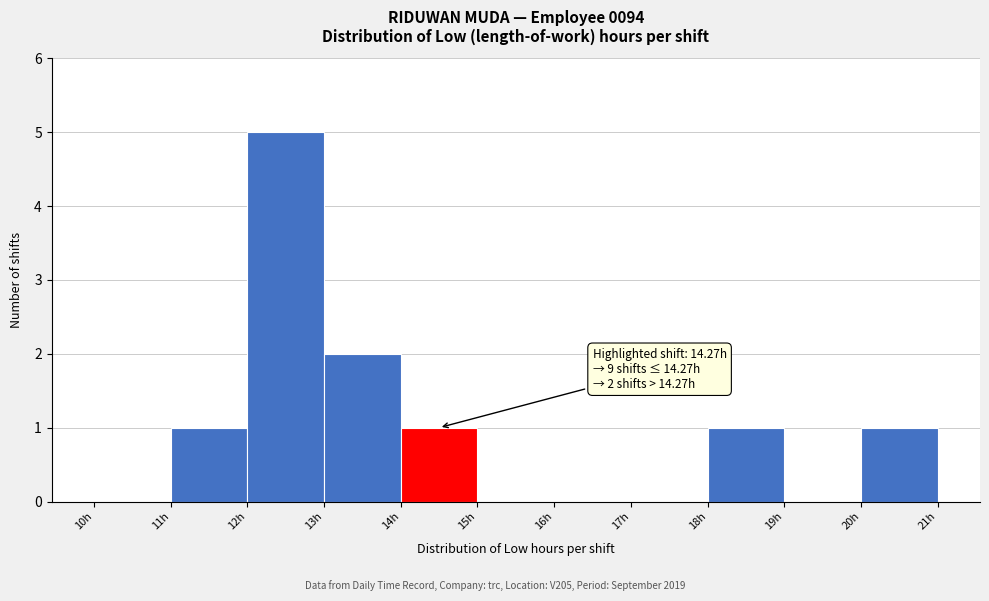

Which range on the x-axis has the tallest bar?

12 to 13